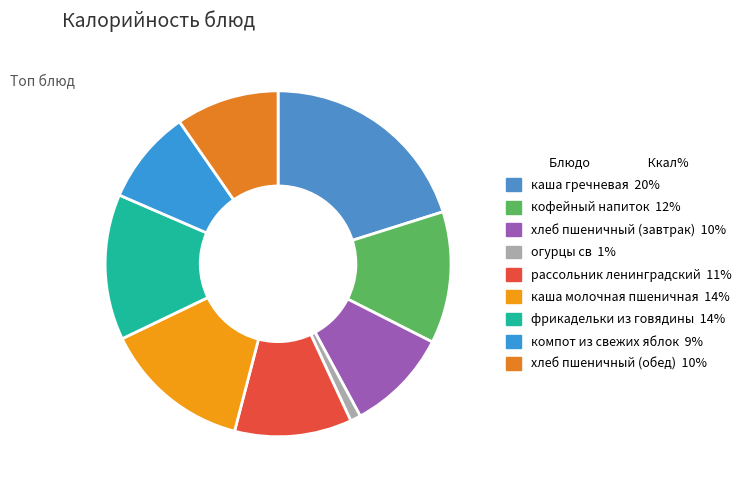

What percentage do каша гречневая and фрикадельки из говядины together represent?

33.8%